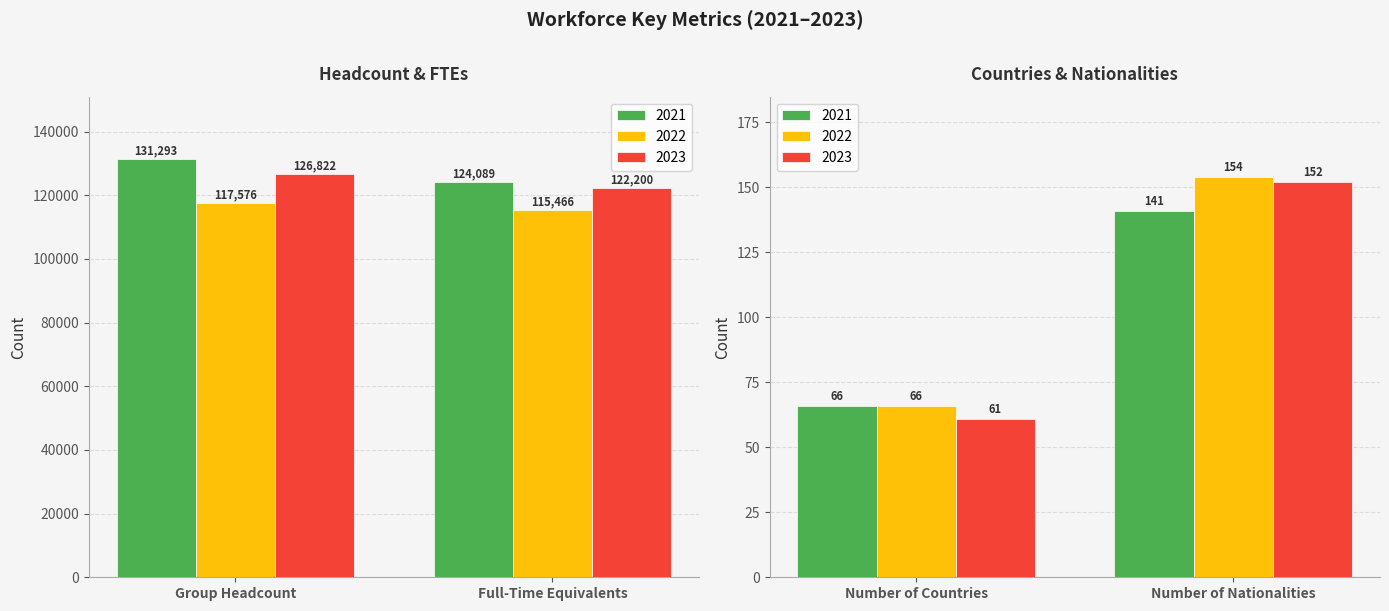

What is the total value across all series at Group Headcount?

375691